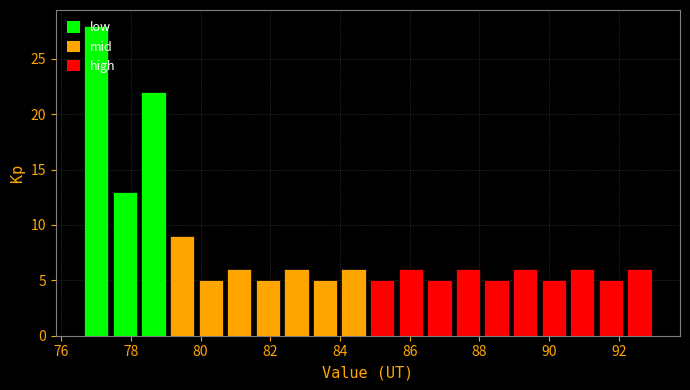

What is the height of the bar covering 79.88 to 80.70 on the x-axis? Neither the bar edges nor the heights are printed on the chart, so give them approximately, as read against the axes.

5